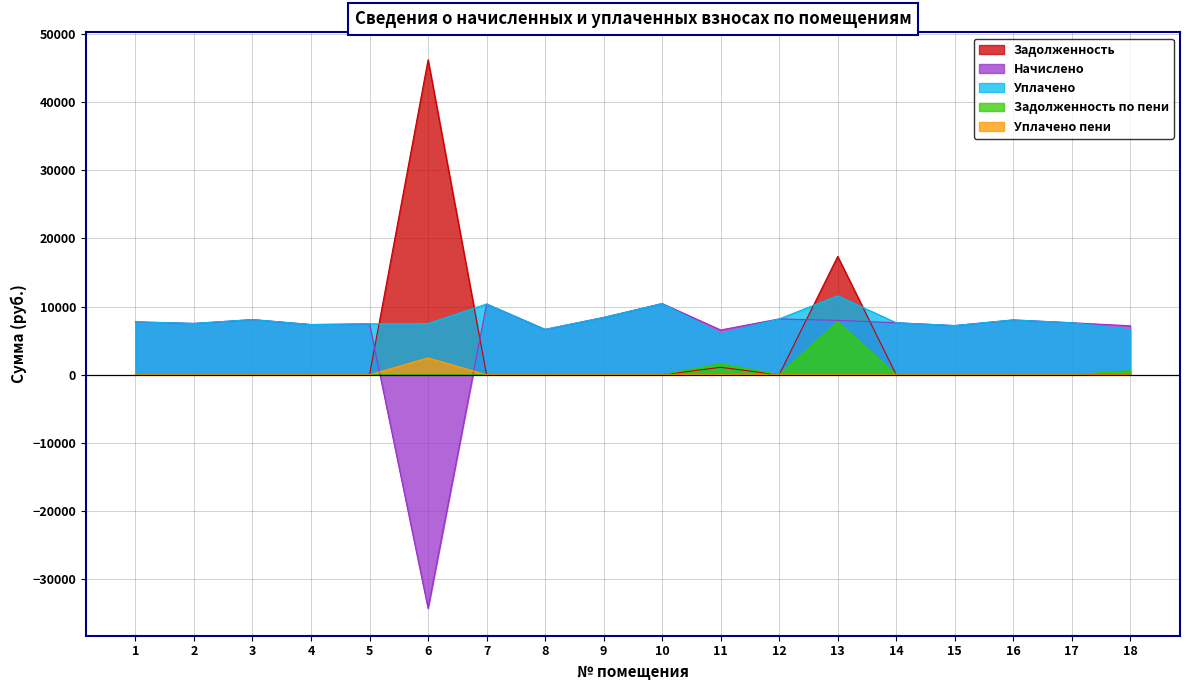

What are all the series names shown in the legend?

Задолженность, Начислено, Уплачено, Задолженность по пени, Уплачено пени